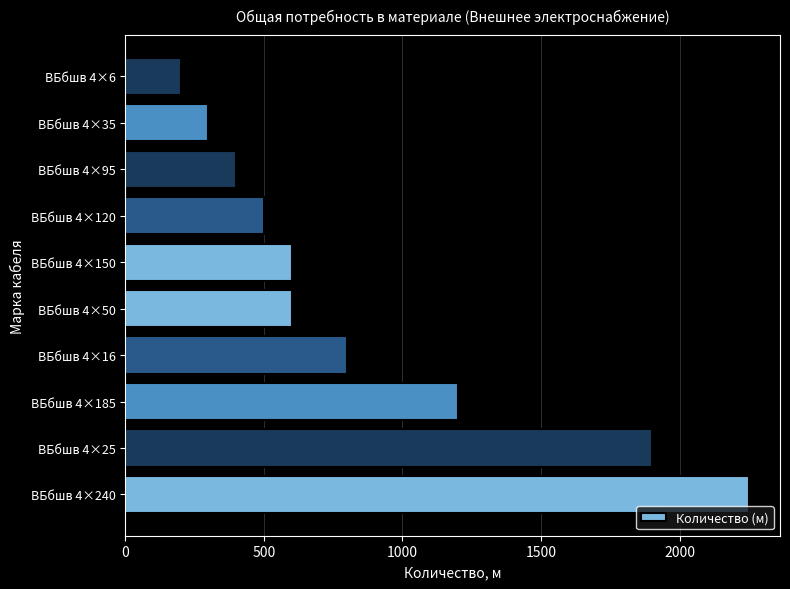

Are the bars horizontal?

Yes